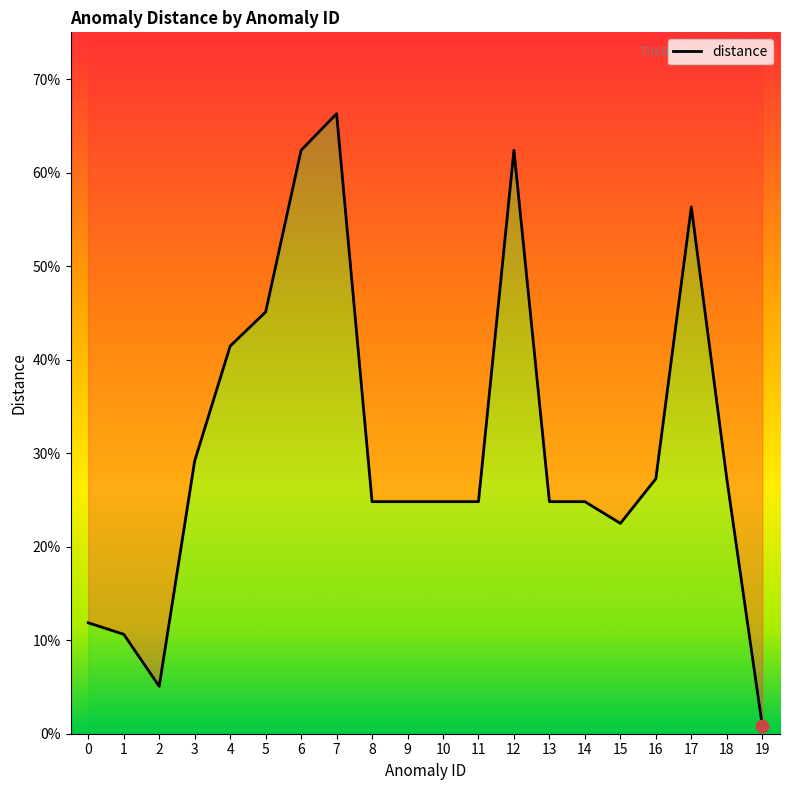

Which has a higher value, 18 or 7?

7